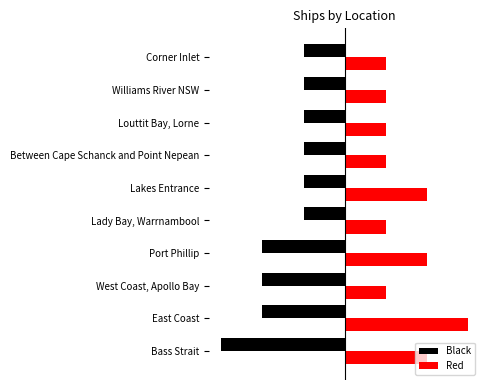

What is the value of the Black bar at the 4th from the left?

-2